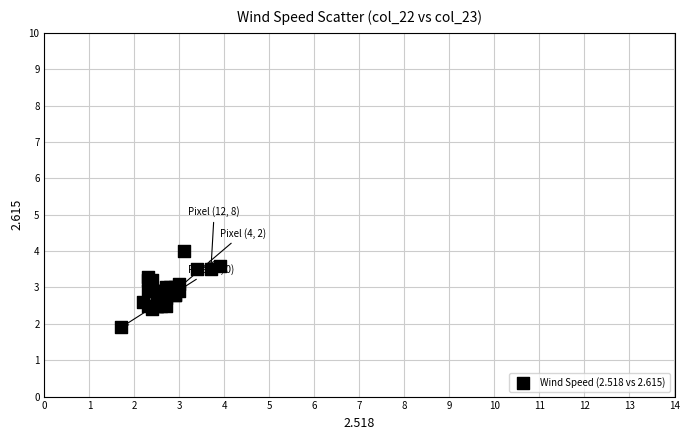

What Y value in the scatter plot is closest to 2?

1.9